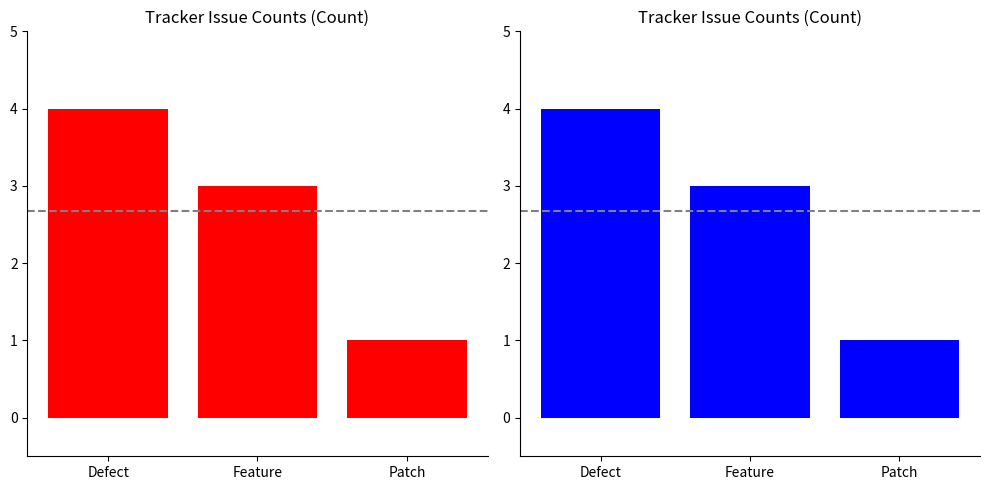

At which category is the sum across all series the highest?

Defect